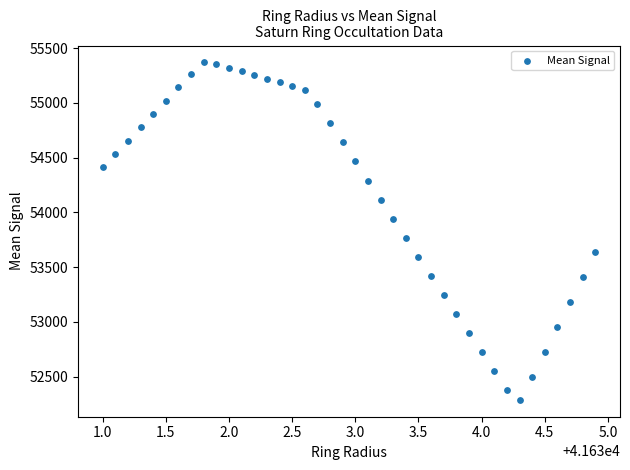

What is the range of X values (max minus min)?

3.9